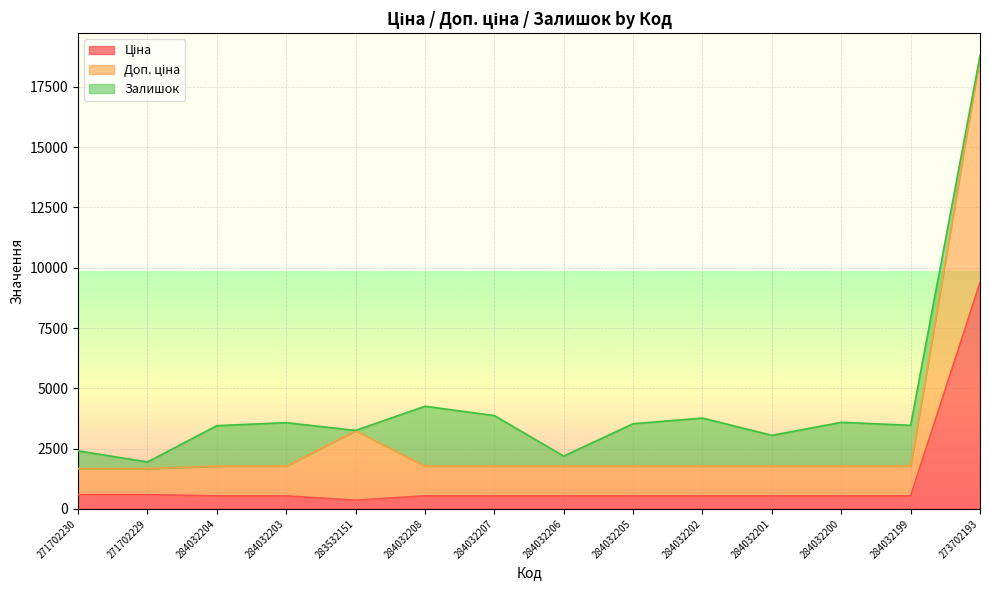

Read the Доп. ціна value at 273702193.

18767.9